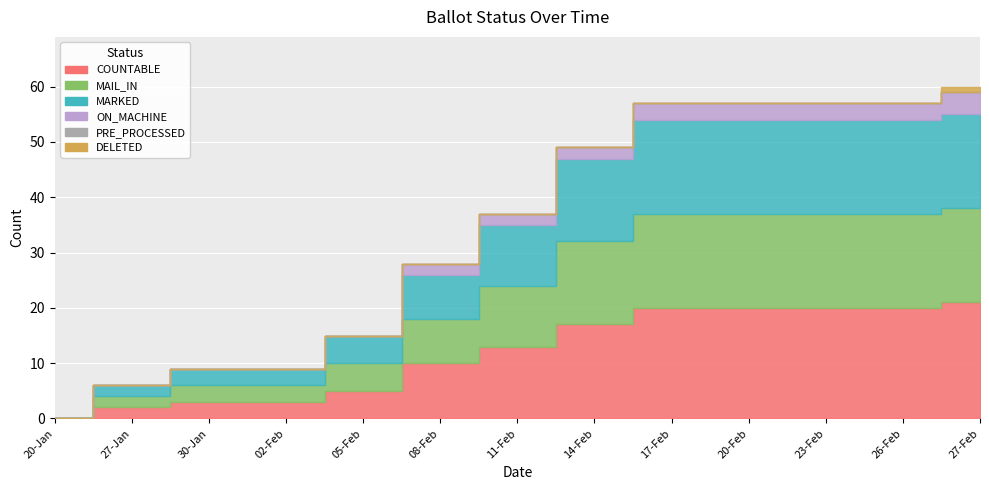

True or false: MARKED and DELETED intersect in this chart.

False